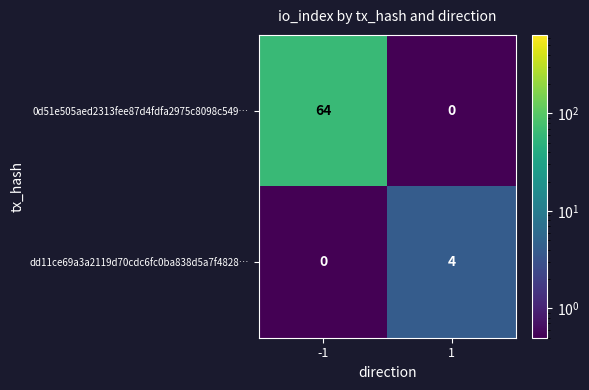

Rank the series by their maximum value, from lowest to highest.

dd11ce69a3a2119d70cdc6fc0ba838d5a7f4828…, 0d51e505aed2313fee87d4fdfa2975c8098c549…